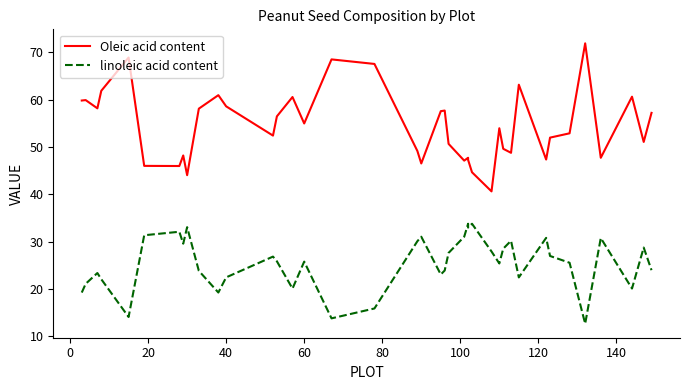

At how many categories does at least one series exceed 31?

40